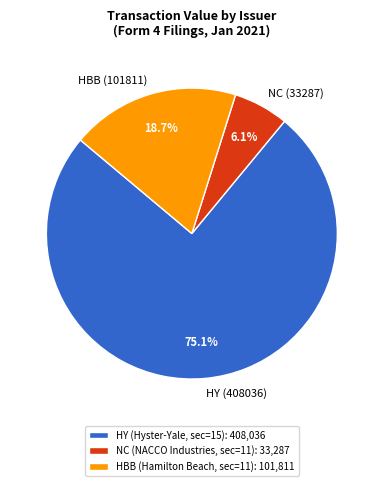

Between NC (33287) and HY (408036), which is larger?

HY (408036)